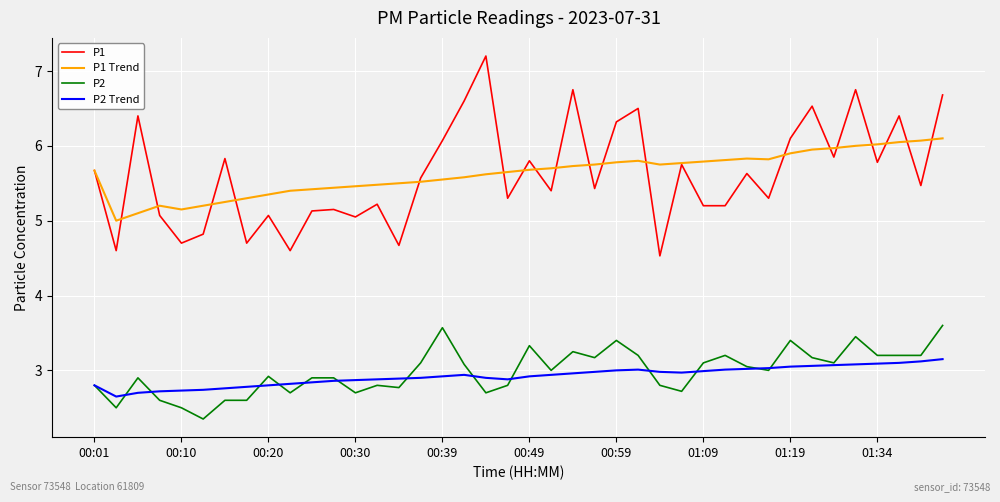

Is this an area chart (filled region under the line)?

No